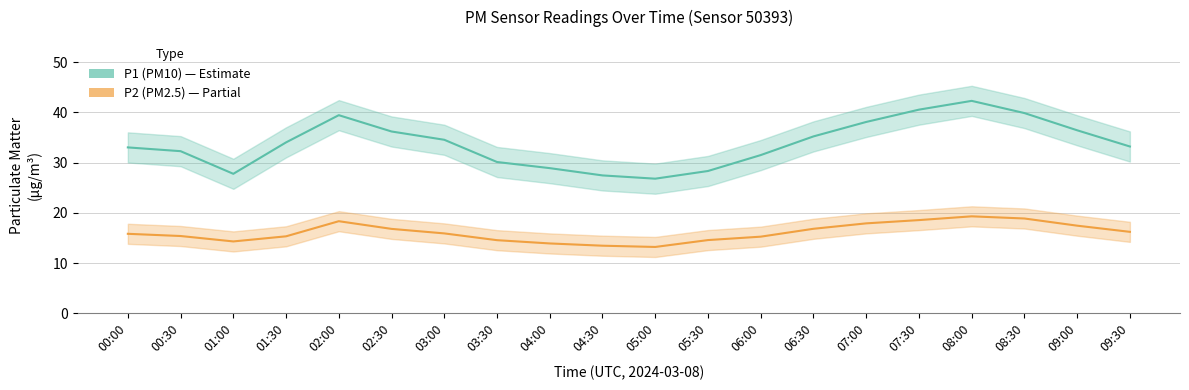

True or false: P2 (PM2.5) has more than 1 points higher than both neighbors.

True